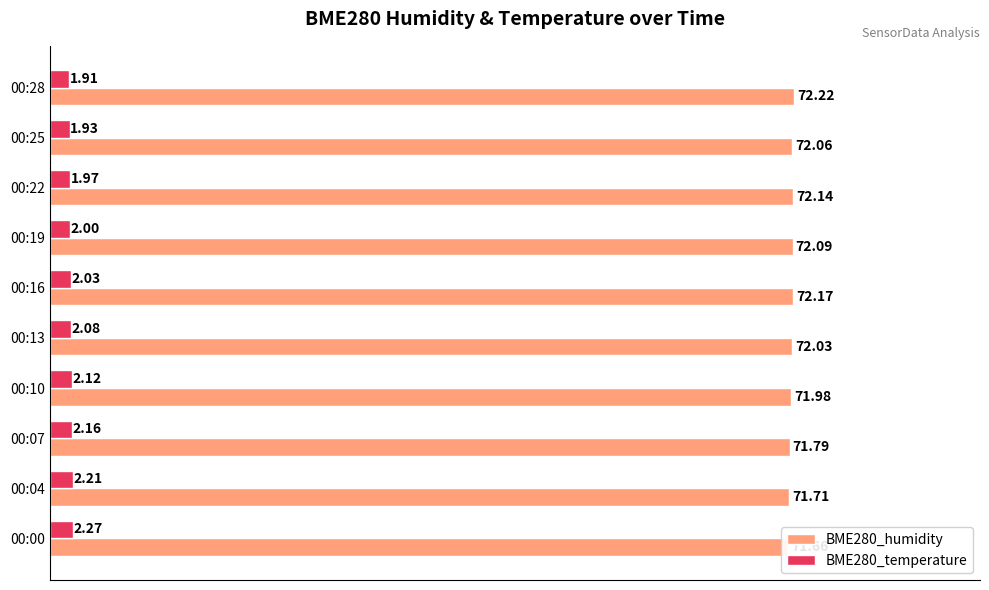

How many bars are there in total?

20